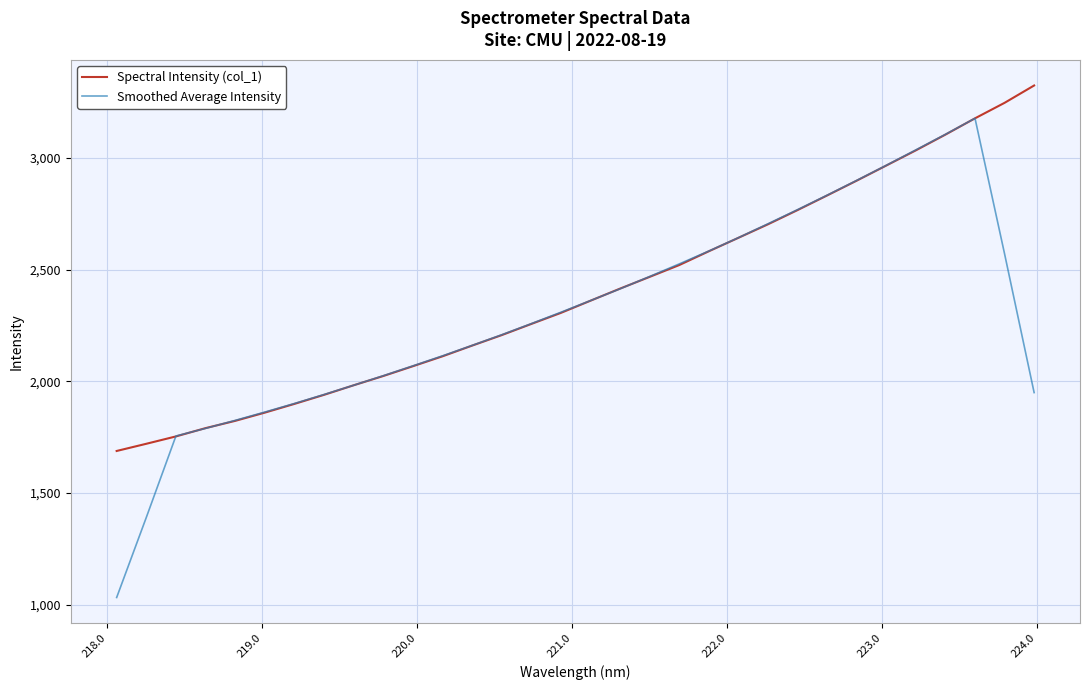

Which series has the widest spread of values?

Smoothed Average Intensity